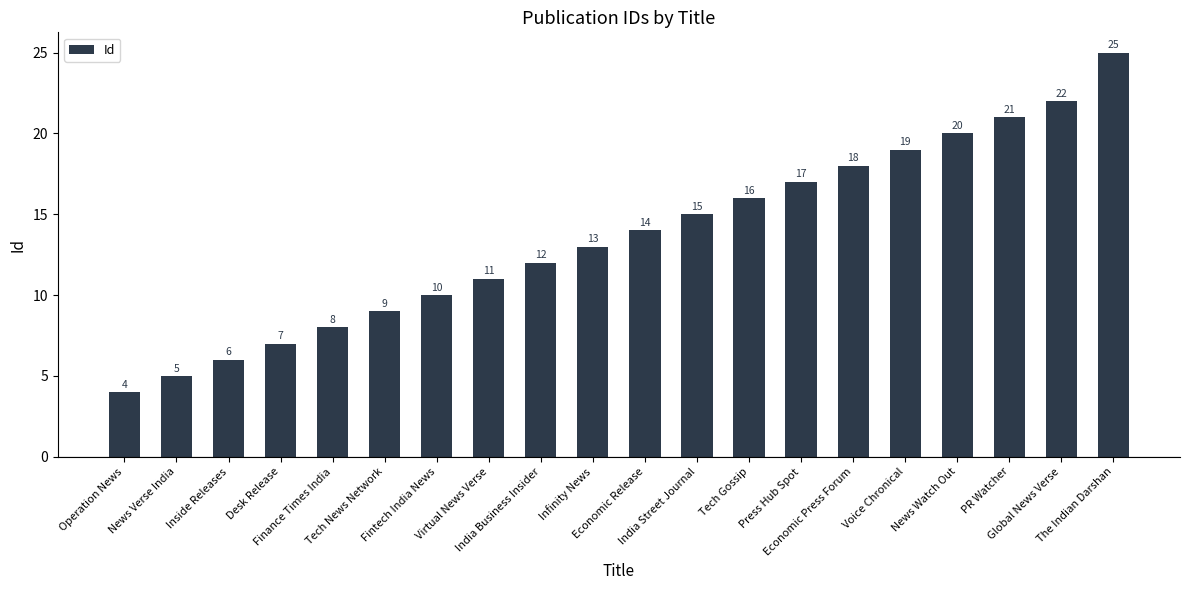

The value at Global News Verse is 22. True or false?

True